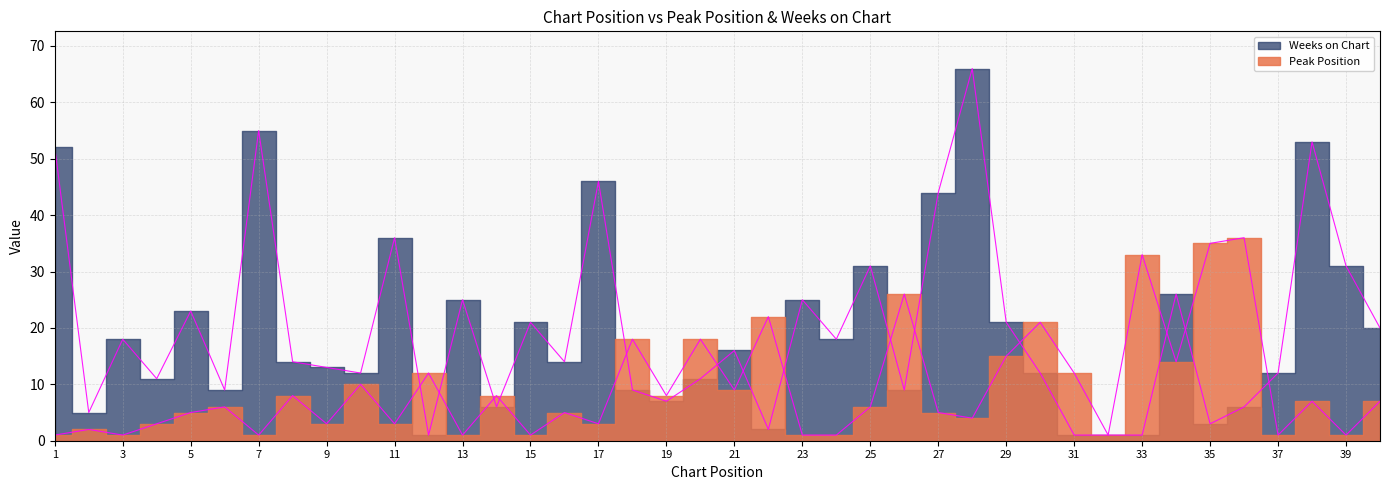

Rank the series at 23 from highest to lowest value.

Weeks on Chart, Peak Position